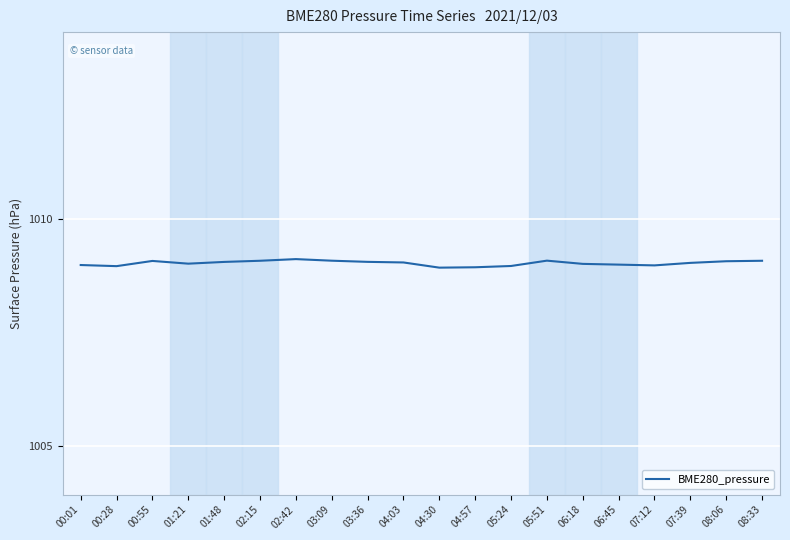

True or false: the data shows 1009.0 at 07:12.

True